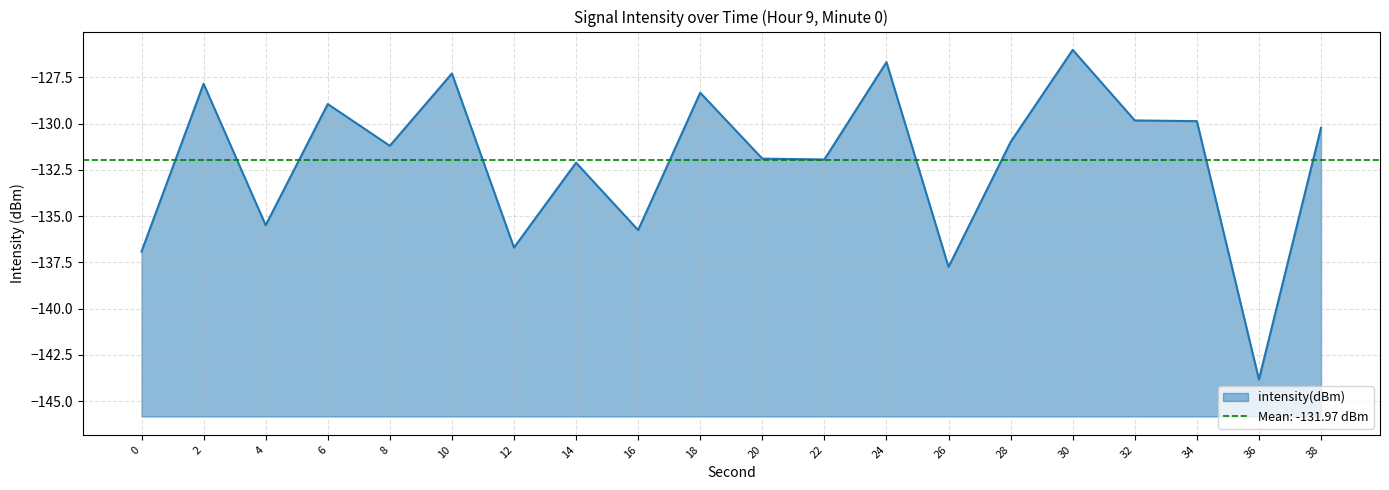

How many values exceed -130?

8